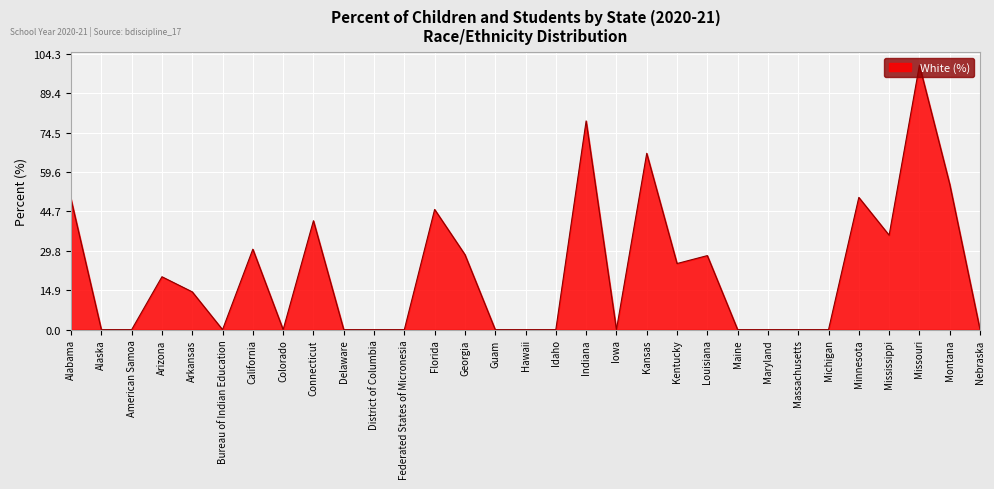

Which category has the highest value across all series?

Missouri